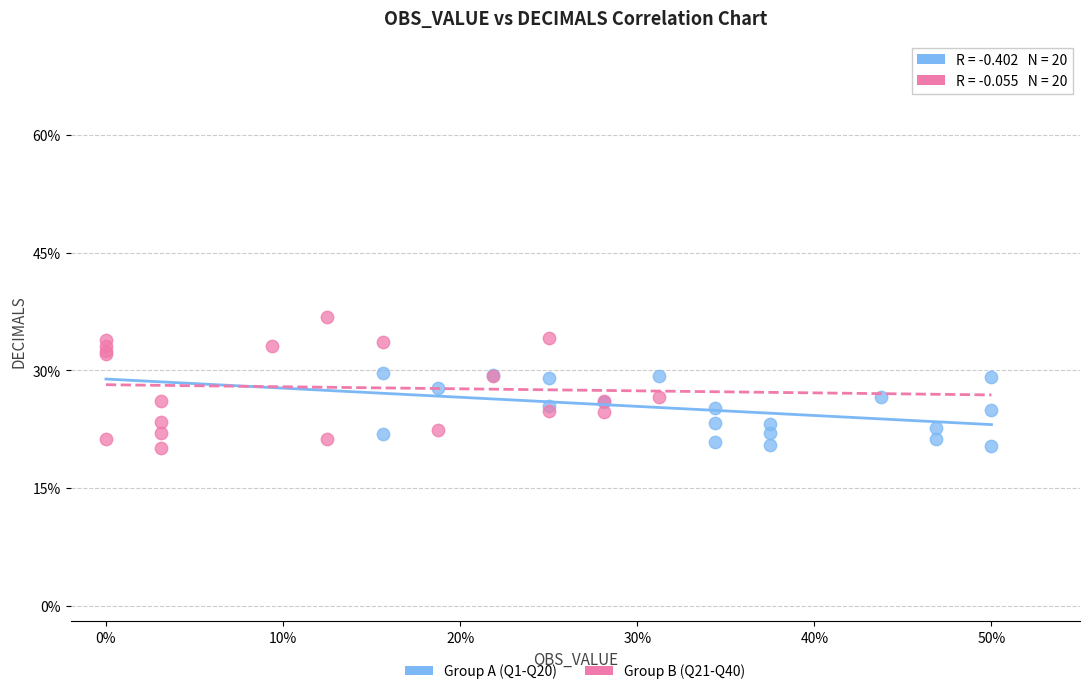

Which series has the widest spread of Y values?

Group B (Q21-Q40)